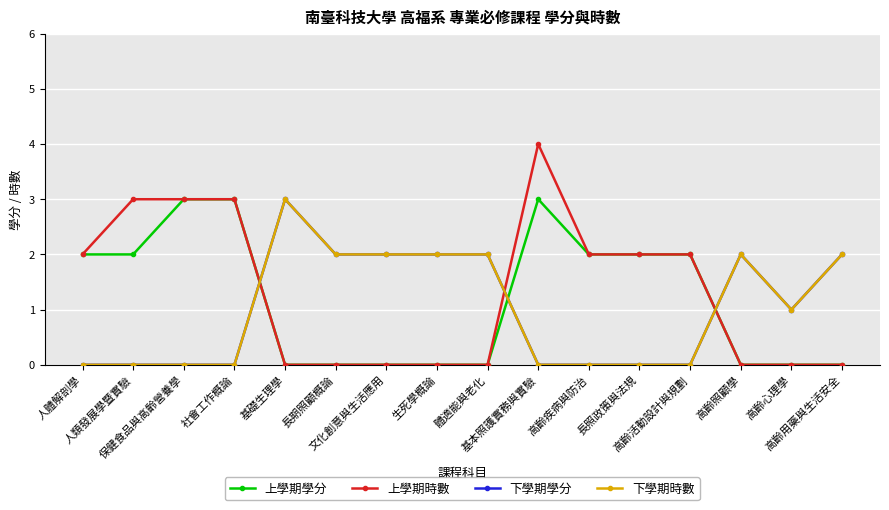

Where is the first local minimum for 下學期時數?

高齡心理學